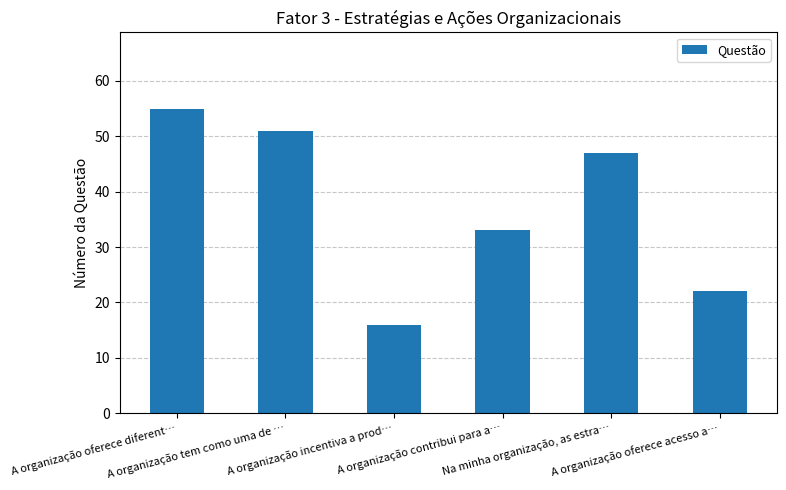

Does the chart contain any negative values?

No